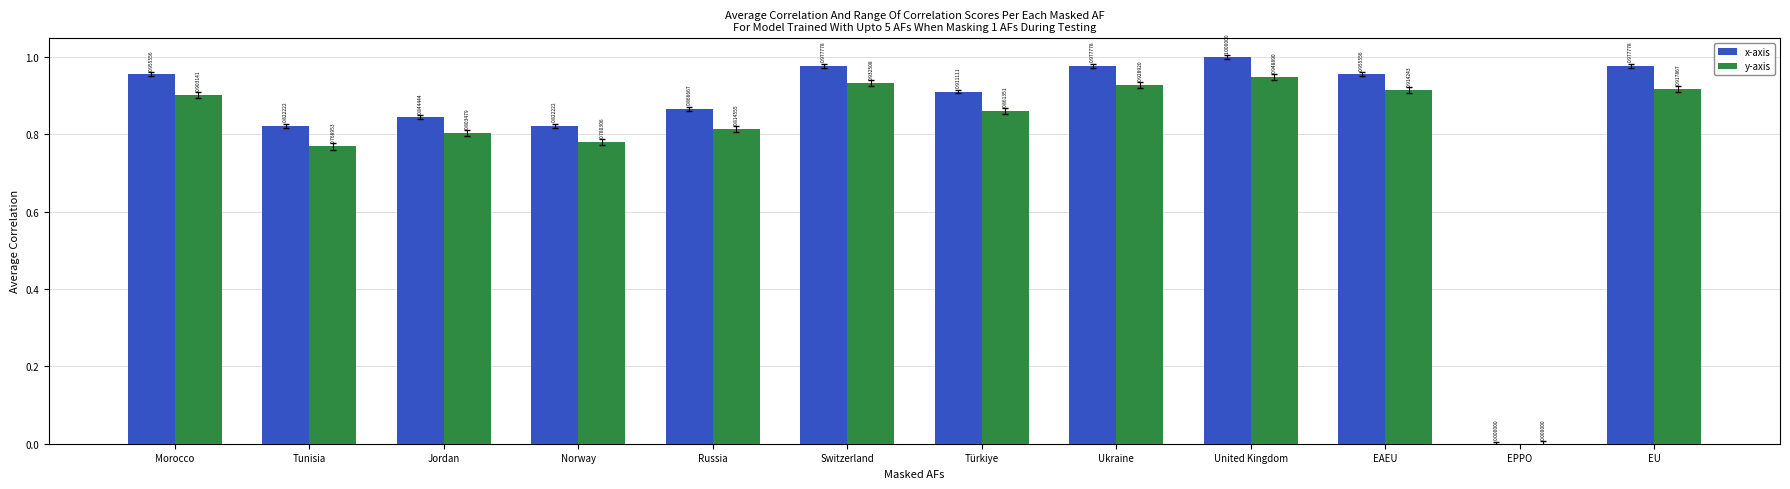

Which category has the lowest value across all series?

EPPO